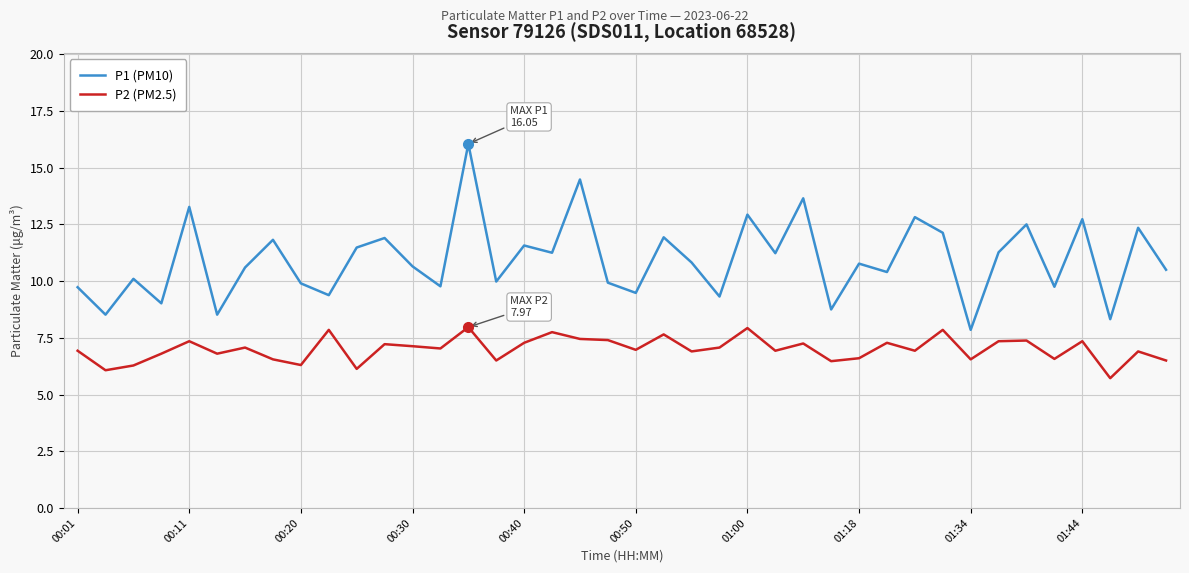

What is the highest value of the P2 (PM2.5) series?

8.0